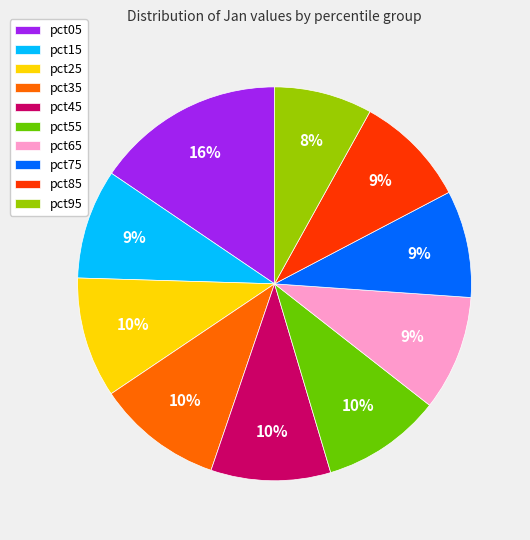

How many segments does this pie chart have?

10